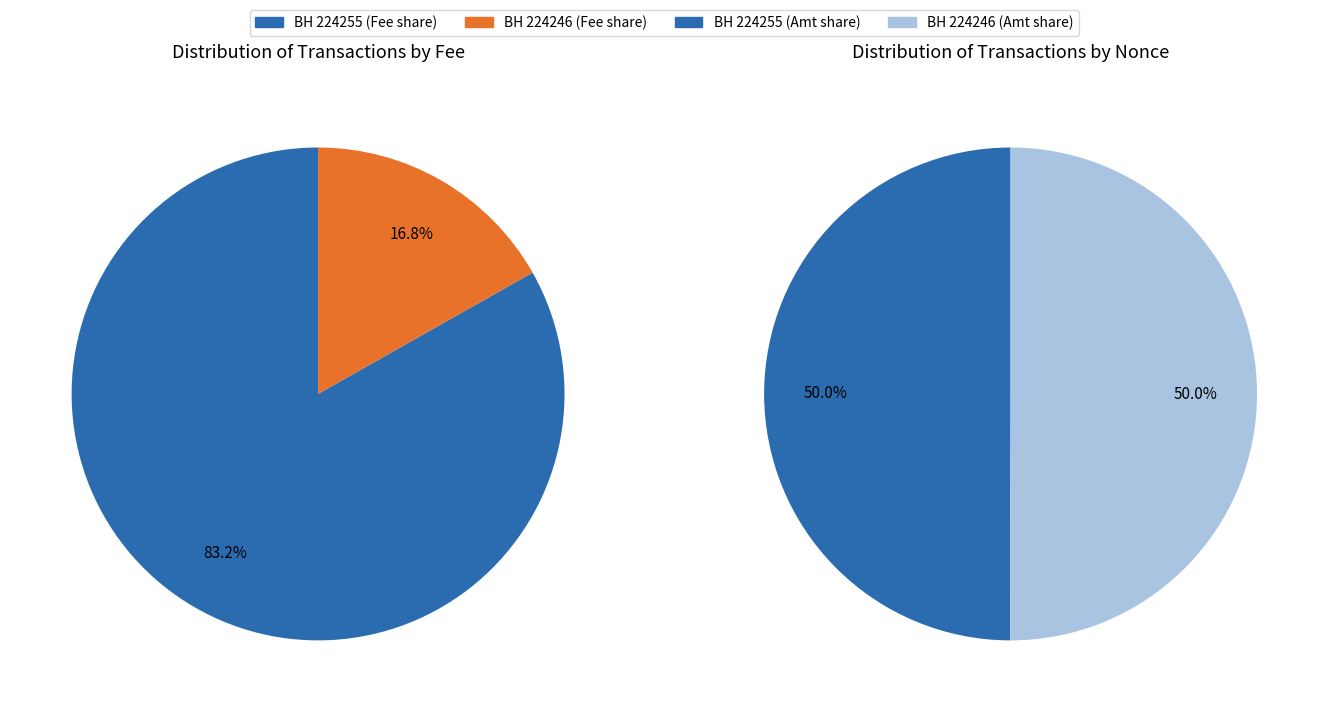

To the nearest percent, what is the difference between the 224246 and 224255 slice percentages?

66%